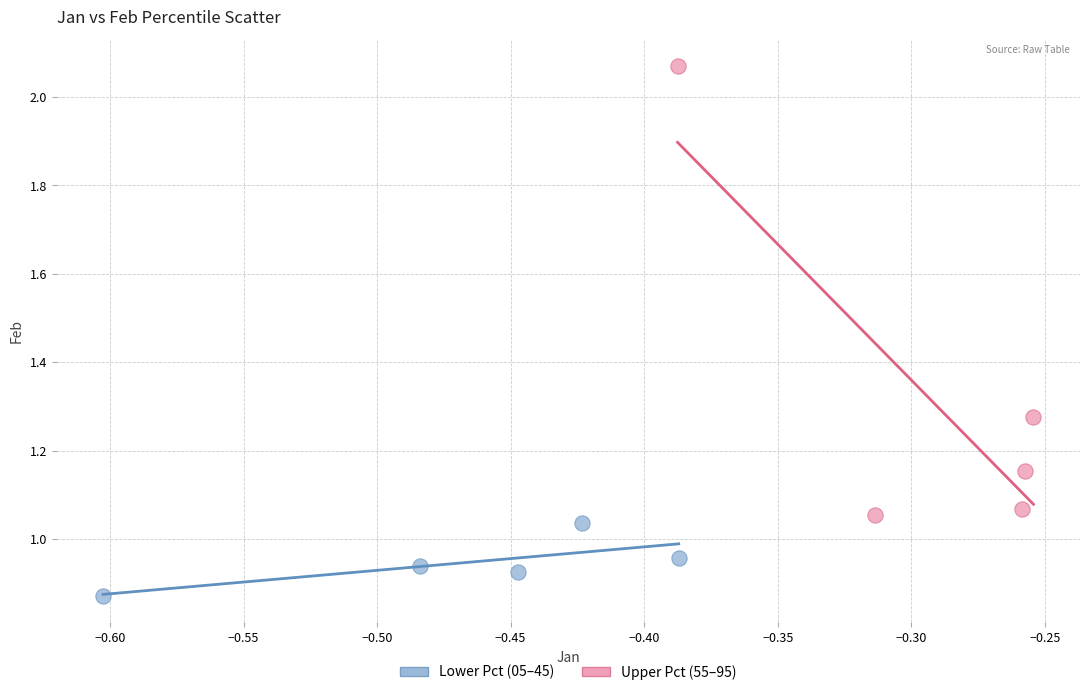

Which series reaches the minimum Y coordinate?

Lower Pct (05–45)